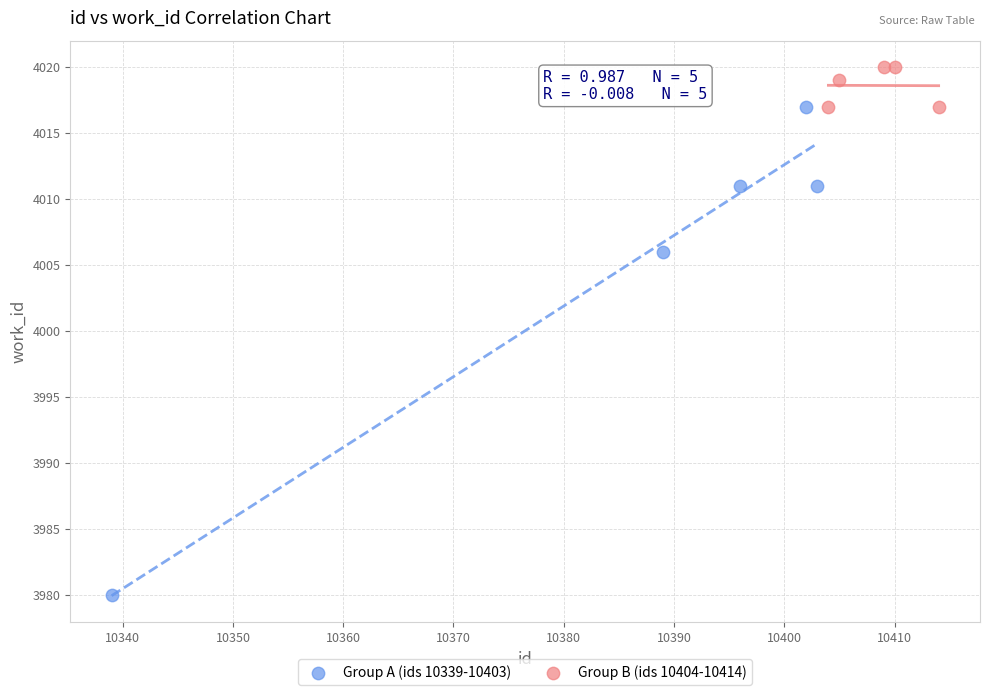

Which series has the largest Y range (max minus min)?

Group A (ids 10339-10403)